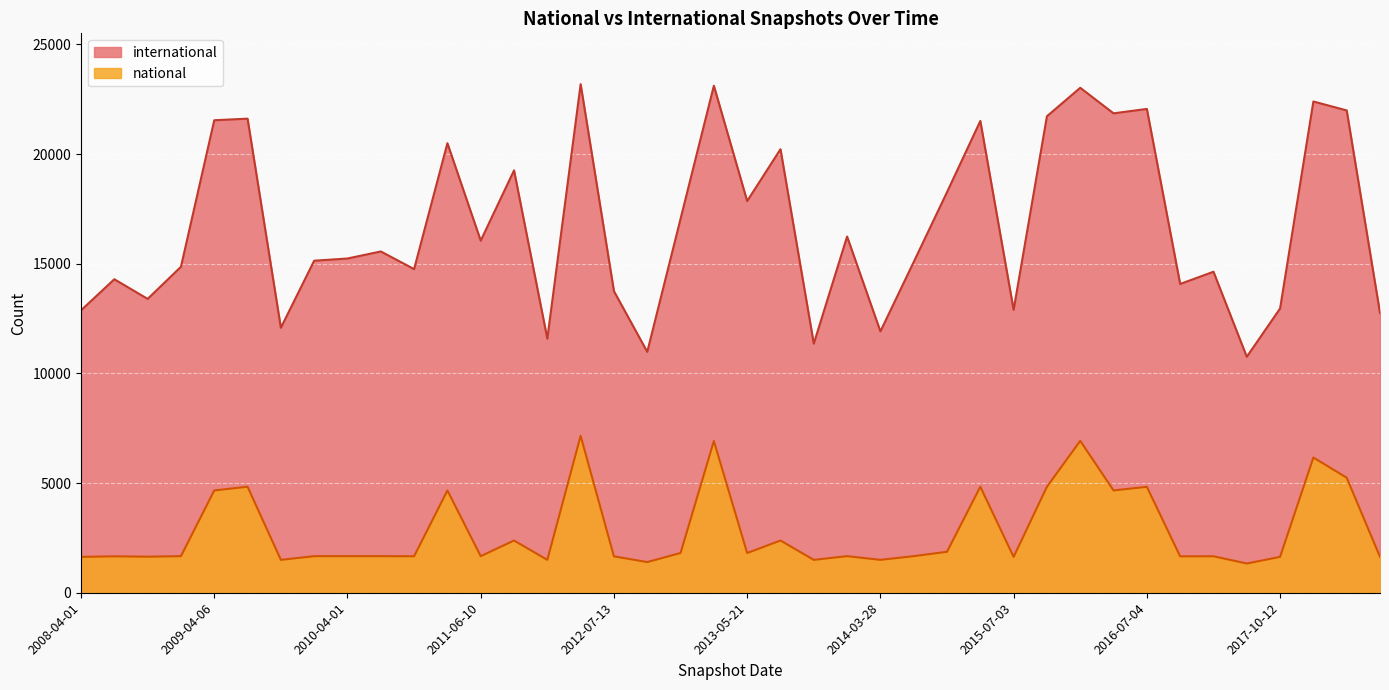

True or false: national and international intersect in this chart.

False